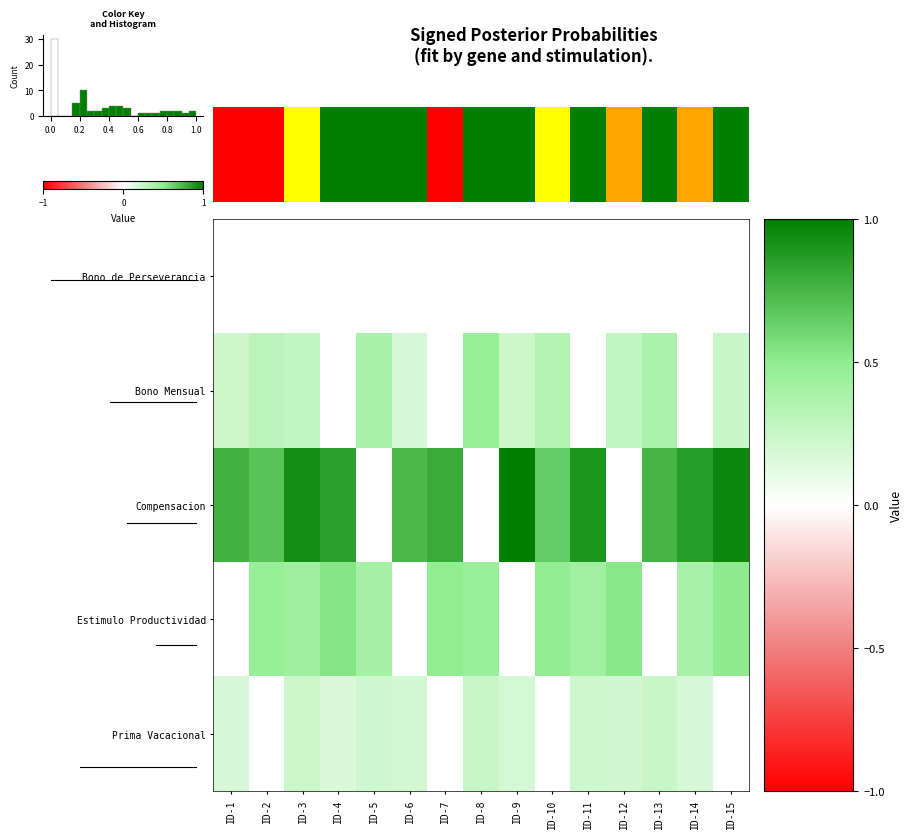

Reading left to right, what are all the values shown in this chart?

Bono de Perseverancia: ID-1=0.0	ID-2=0.0	ID-3=0.0	ID-4=0.0	ID-5=0.0	ID-6=0.0	ID-7=0.0	ID-8=0.0	ID-9=0.0	ID-10=0.0	ID-11=0.0	ID-12=0.0	ID-13=0.0	ID-14=0.0	ID-15=0.0
Bono Mensual: ID-1=0.2	ID-2=0.3	ID-3=0.3	ID-4=0.0	ID-5=0.4	ID-6=0.2	ID-7=0.0	ID-8=0.5	ID-9=0.2	ID-10=0.3	ID-11=0.0	ID-12=0.3	ID-13=0.4	ID-14=0.0	ID-15=0.2
Compensacion: ID-1=0.8	ID-2=0.7	ID-3=0.9	ID-4=0.8	ID-5=0.0	ID-6=0.7	ID-7=0.8	ID-8=0.0	ID-9=1.0	ID-10=0.6	ID-11=0.9	ID-12=0.0	ID-13=0.8	ID-14=0.9	ID-15=1.0
Estimulo Productividad: ID-1=0.0	ID-2=0.5	ID-3=0.4	ID-4=0.5	ID-5=0.4	ID-6=0.0	ID-7=0.5	ID-8=0.4	ID-9=0.0	ID-10=0.5	ID-11=0.4	ID-12=0.5	ID-13=0.0	ID-14=0.4	ID-15=0.5
Prima Vacacional: ID-1=0.2	ID-2=0.0	ID-3=0.2	ID-4=0.2	ID-5=0.2	ID-6=0.2	ID-7=0.0	ID-8=0.2	ID-9=0.2	ID-10=0.0	ID-11=0.2	ID-12=0.2	ID-13=0.2	ID-14=0.2	ID-15=0.0